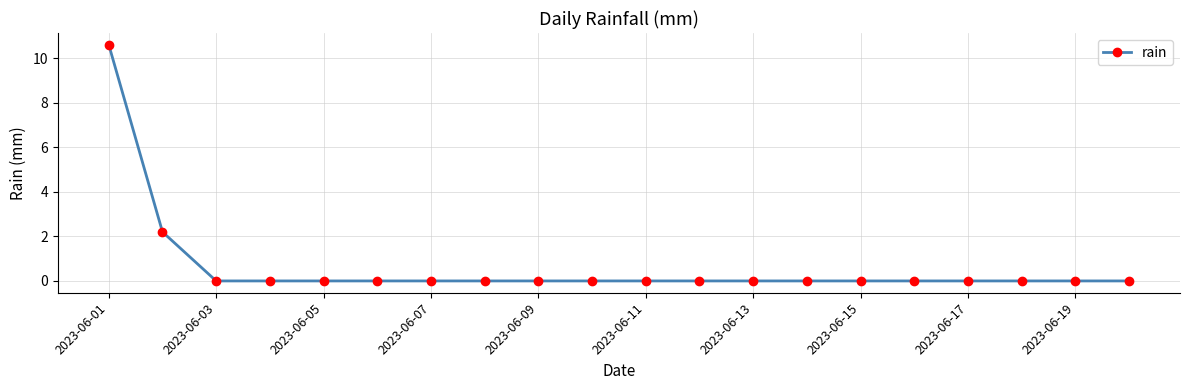

What is the greatest value displayed?

10.6